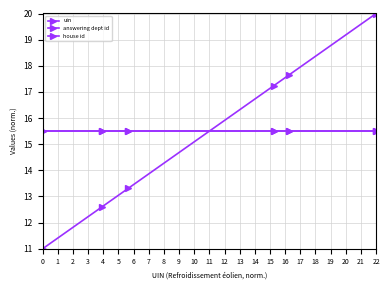

What is the minimum value shown in the chart?

11.0